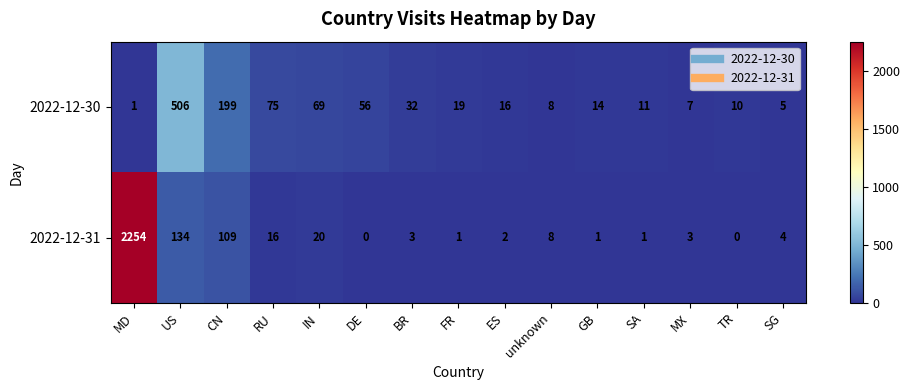

Count the number of categories in the chart.

15